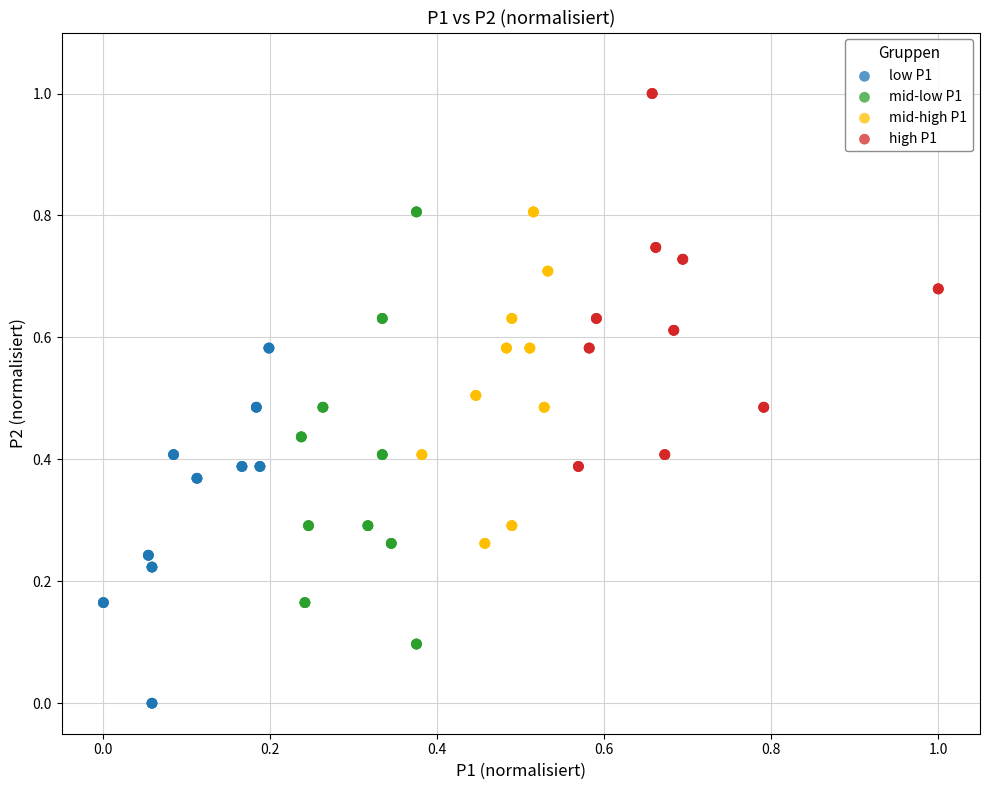

Which series has the largest Y range (max minus min)?

mid-low P1